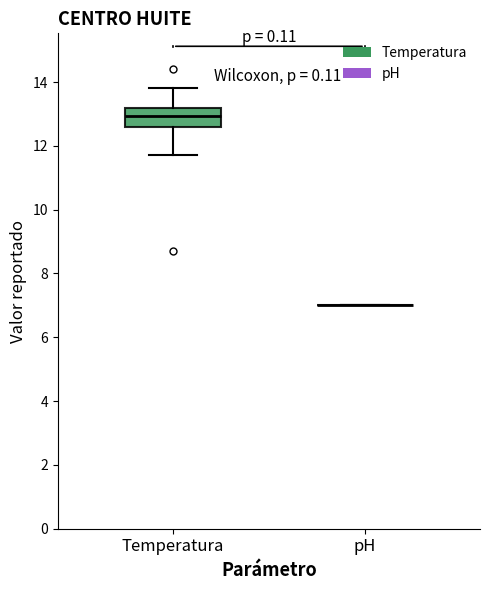

Comparing the boxes themselves (not the whiskers), which one is the tallest?

Temperatura